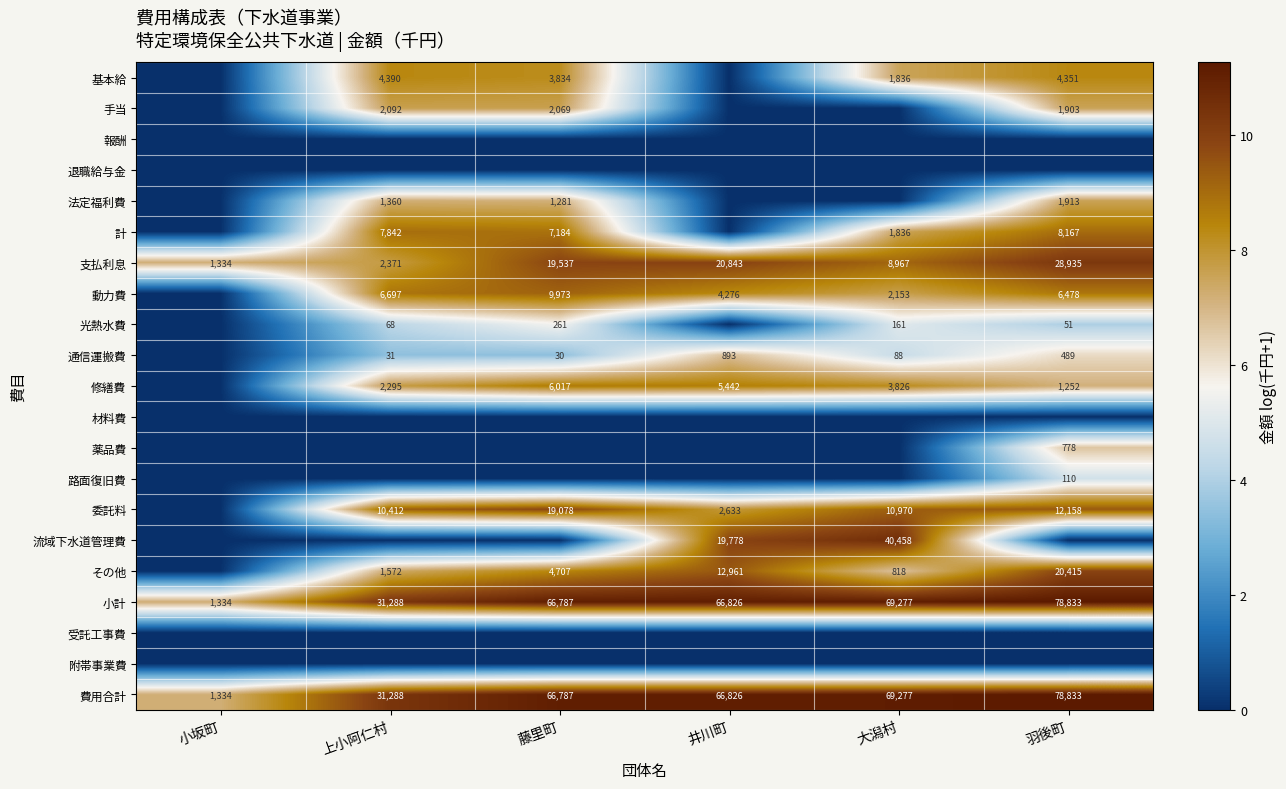

What is the difference between the 手当 values at 上小阿仁村 and 羽後町?

189